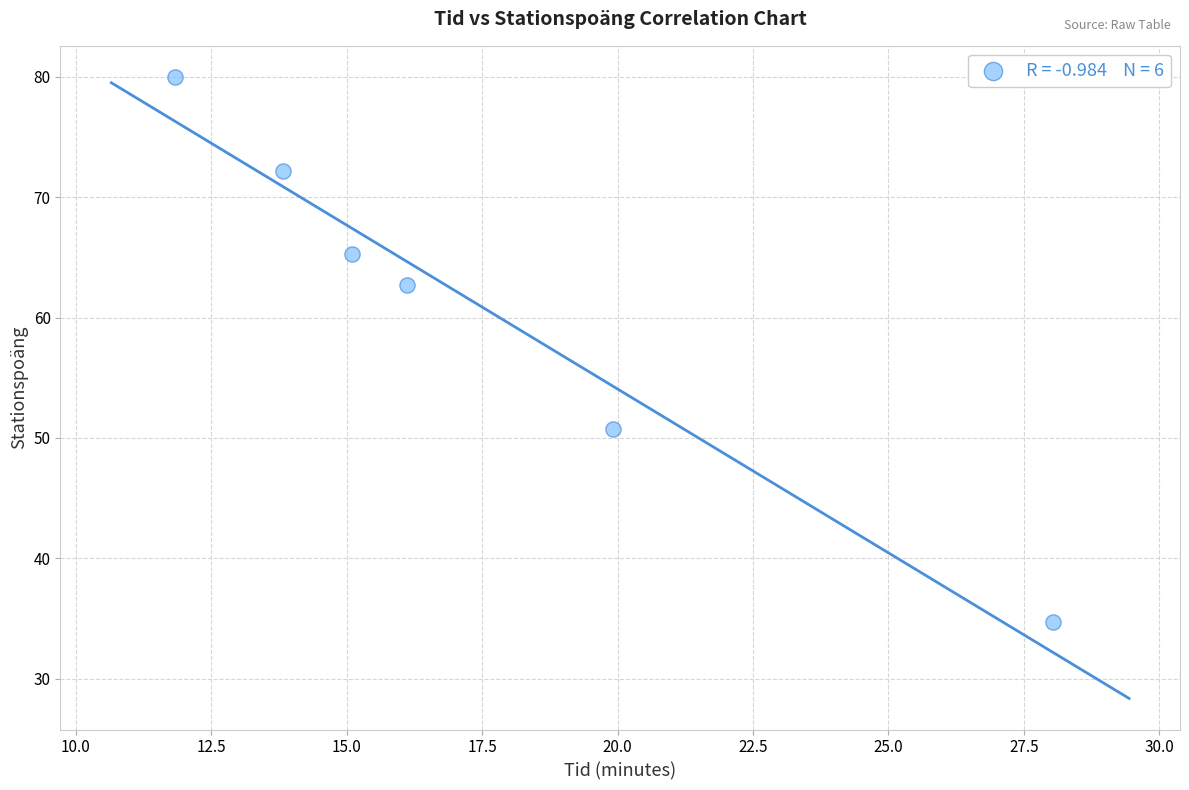

What is the range of Y values (max minus min)?

45.3